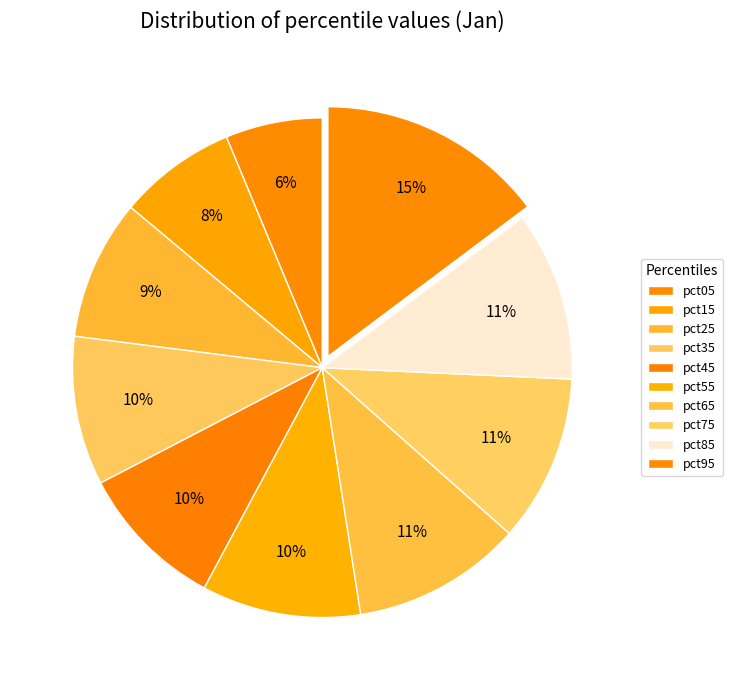

Count the number of slices in the pie.

10